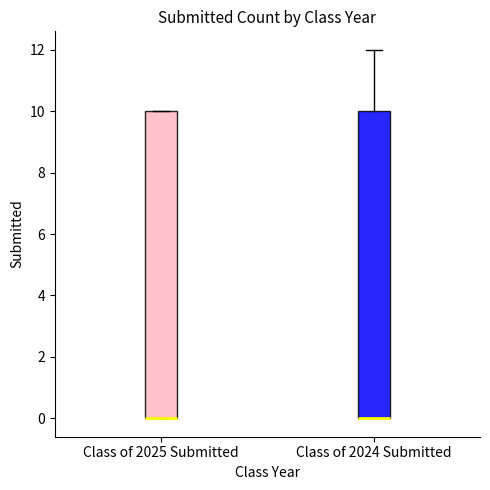

Where is the upper edge of the box for Class of 2025 Submitted on the y-axis? The values are not printed on the chart, so give them approximately, as read against the axis.

10